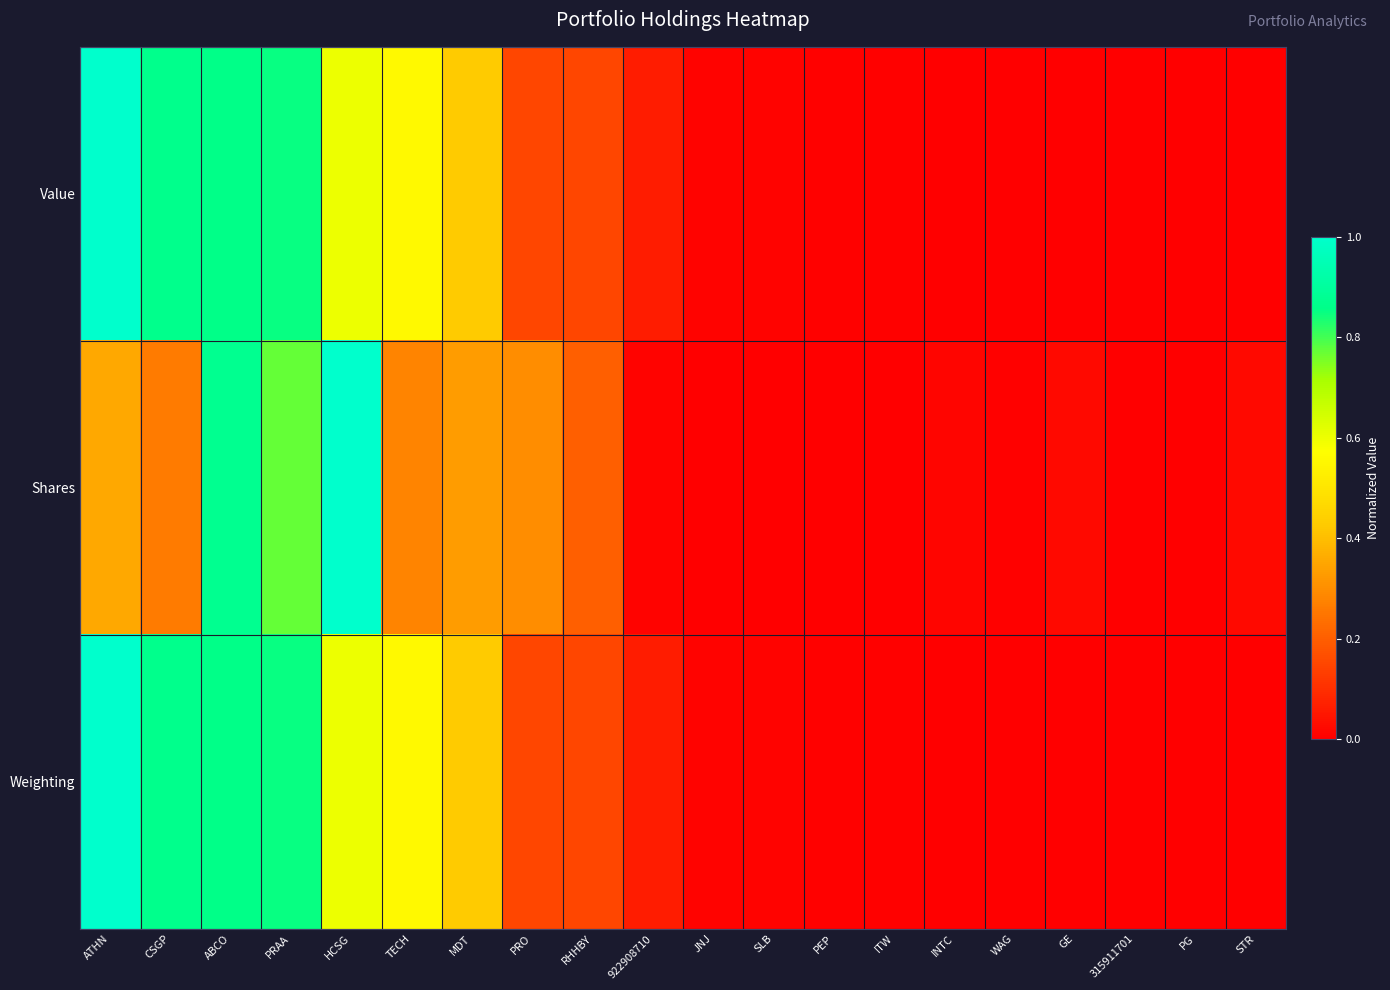

At how many categories does at least one series exceed 0?

20